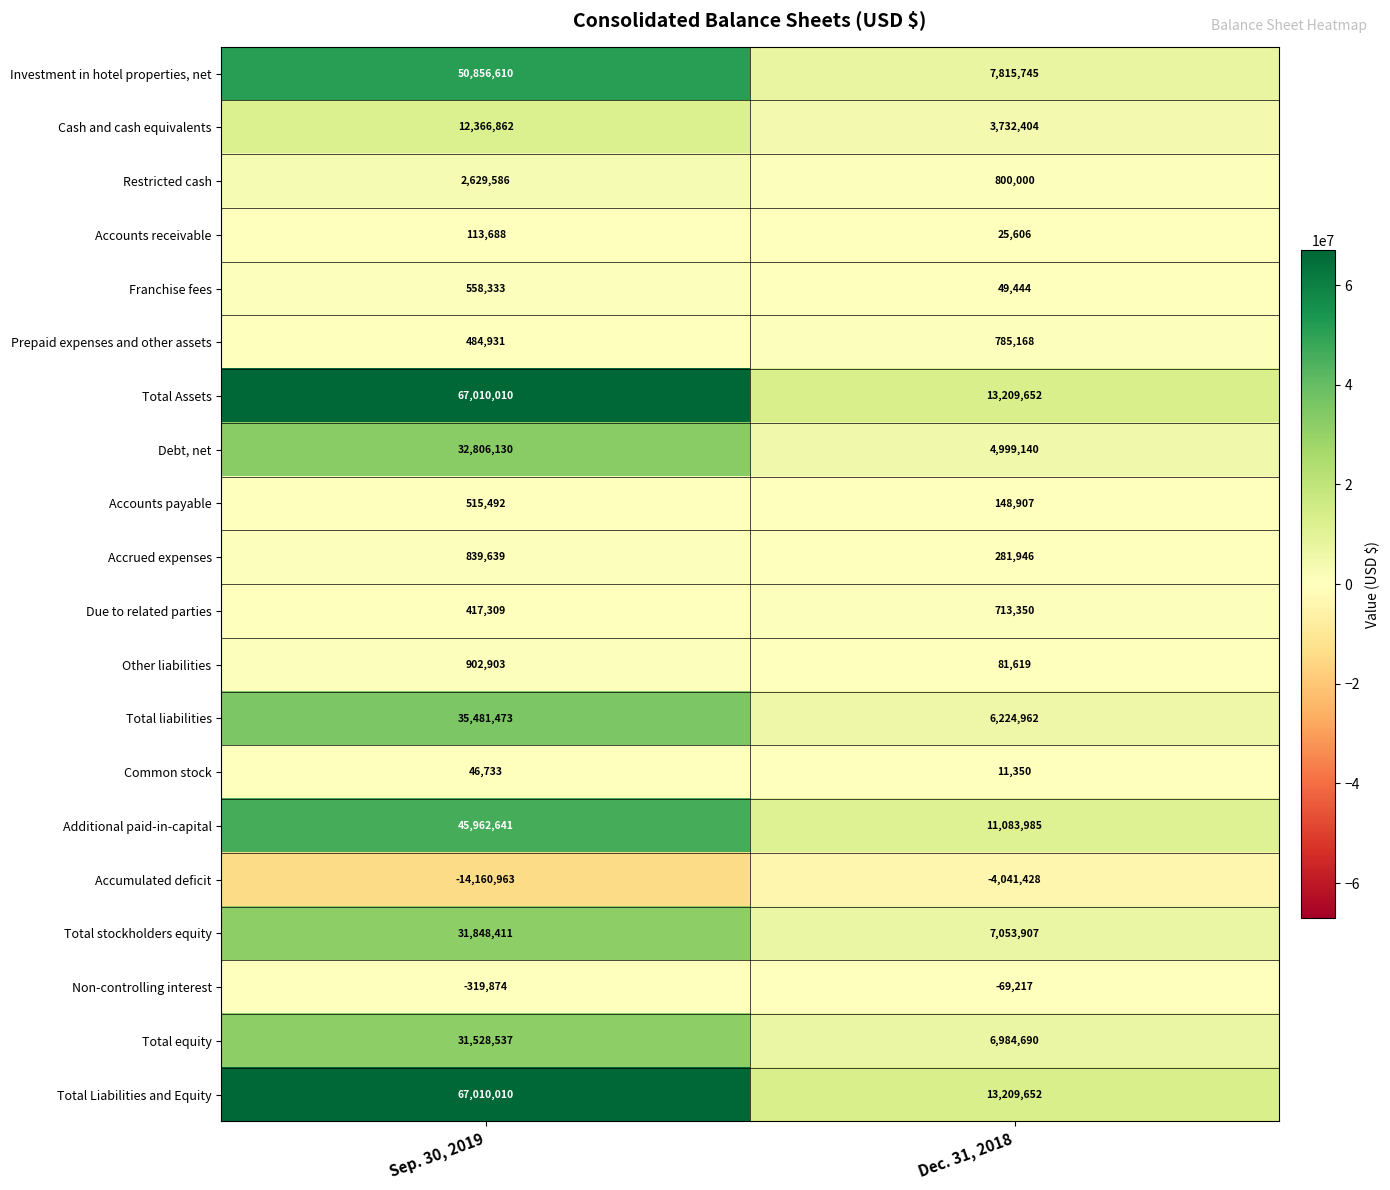

Where is Investment in hotel properties, net nearest to the value 29336177?

Dec. 31, 2018